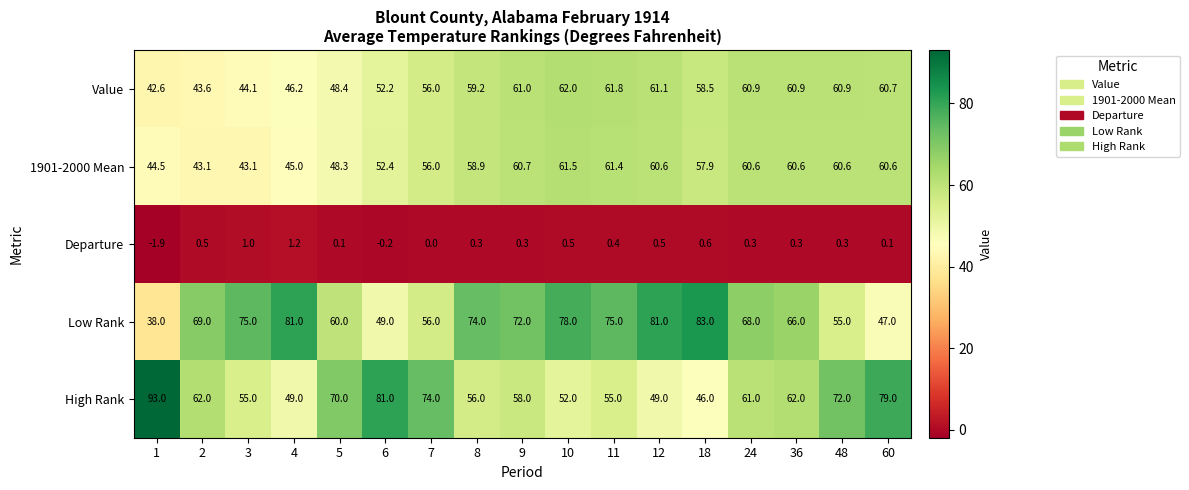

How many values in the Departure series are below 0?

2